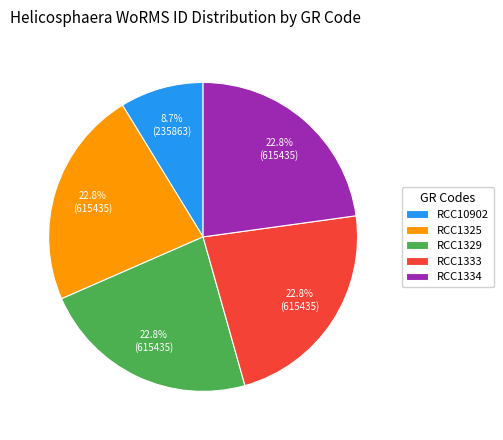

How many segments does this pie chart have?

5